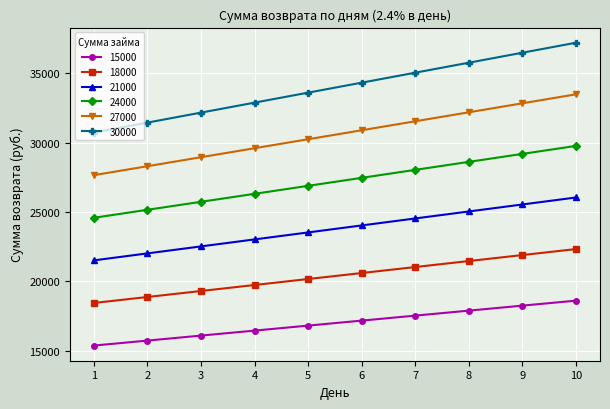

Reading left to right, transcribe all the data shown in this chart.

15000: 15360	15720	16080	16440	16800	17160	17520	17880	18240	18600
18000: 18432	18864	19296	19728	20160	20592	21024	21456	21888	22320
21000: 21504	22008	22512	23016	23520	24024	24528	25032	25536	26040
24000: 24576	25152	25728	26304	26880	27456	28032	28608	29184	29760
27000: 27648	28296	28944	29592	30240	30888	31536	32184	32832	33480
30000: 30720	31440	32160	32880	33600	34320	35040	35760	36480	37200